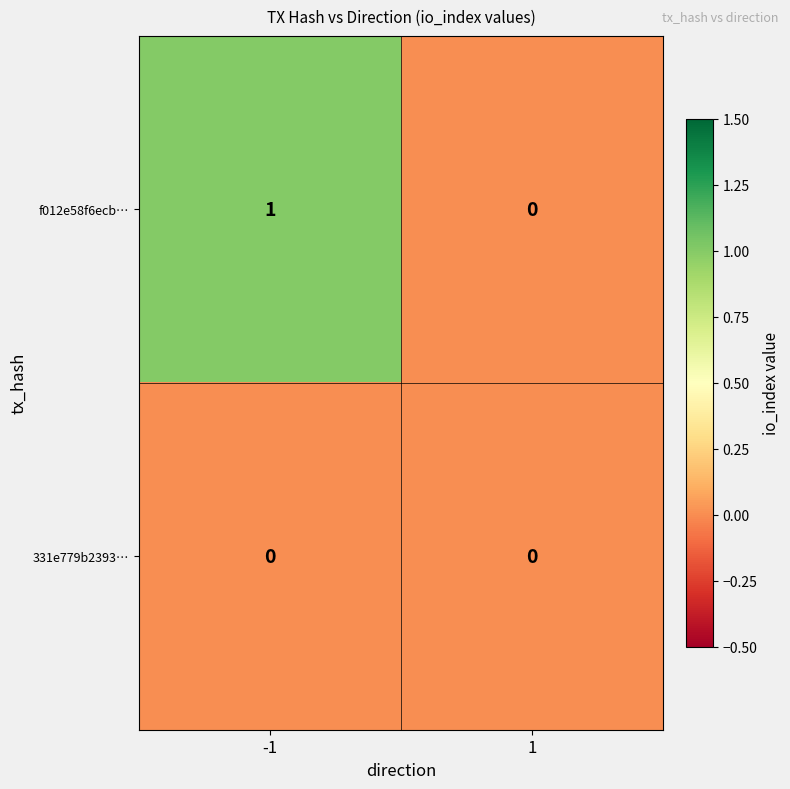

At which category does the chart reach its peak across all series?

-1